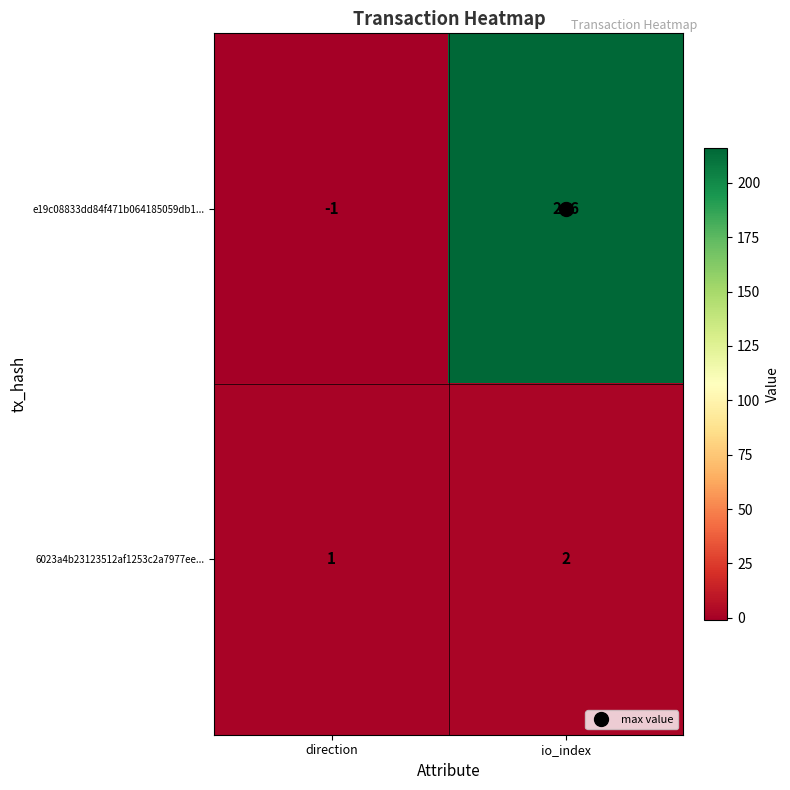

Which category has the highest value in the e19c08833dd84f471b064185059db1... series?

io_index